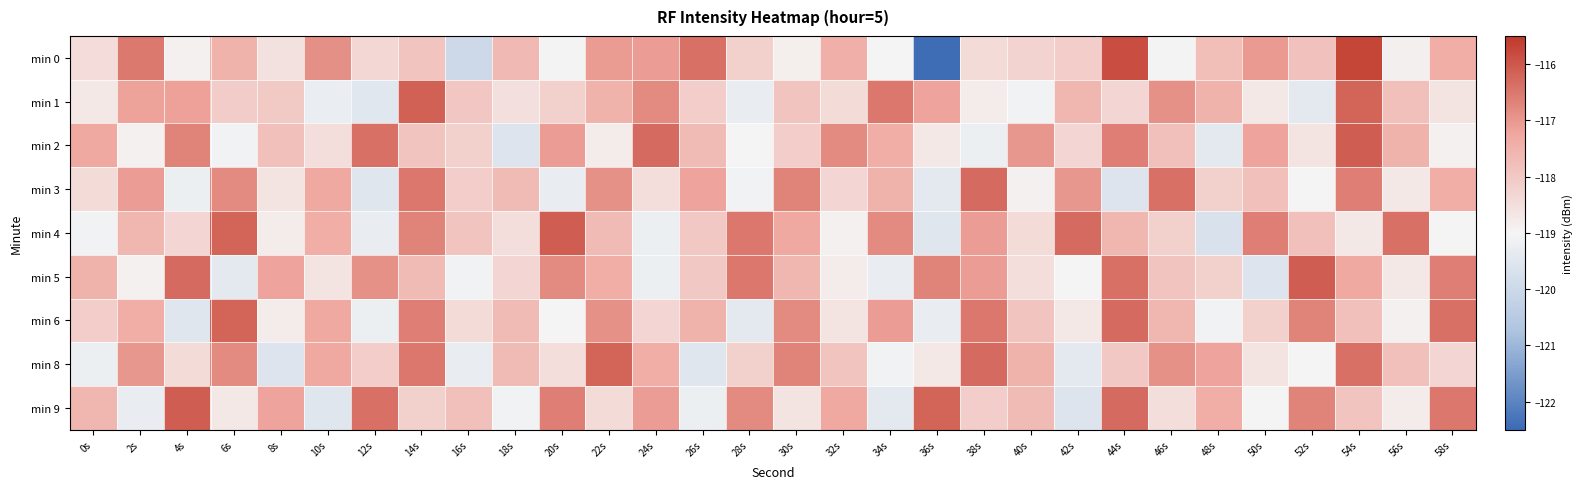

At which category does the chart reach its peak across all series?

54s